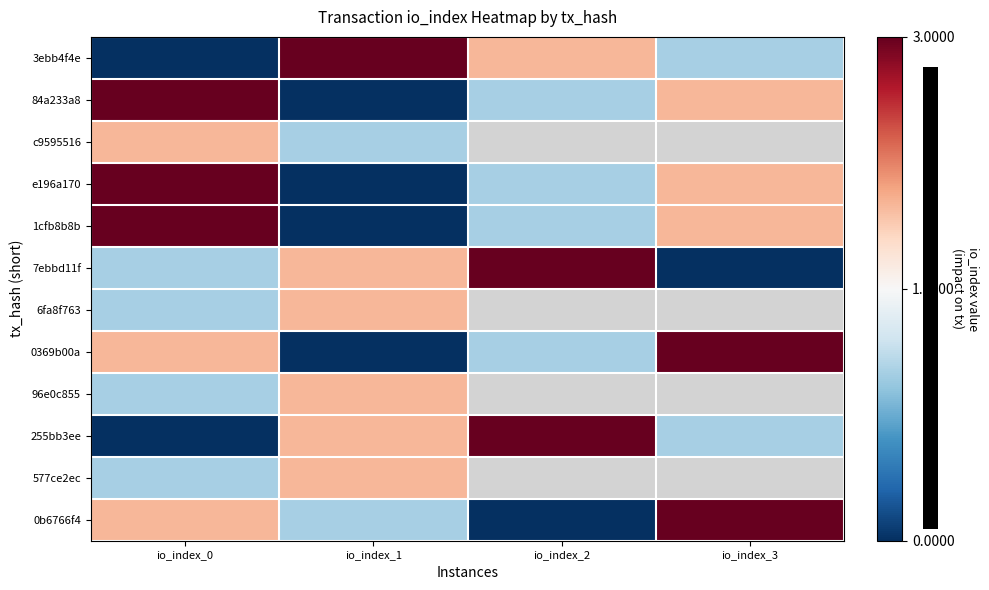

Which category has the lowest value in the 7ebbd11f series?

io_index_3